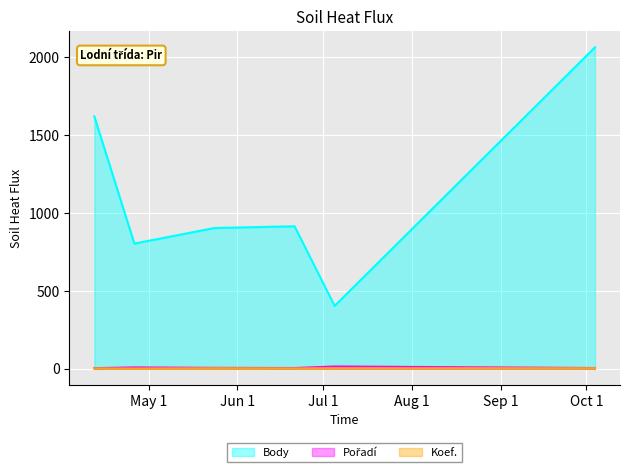

How many lines are shown in the chart?

3